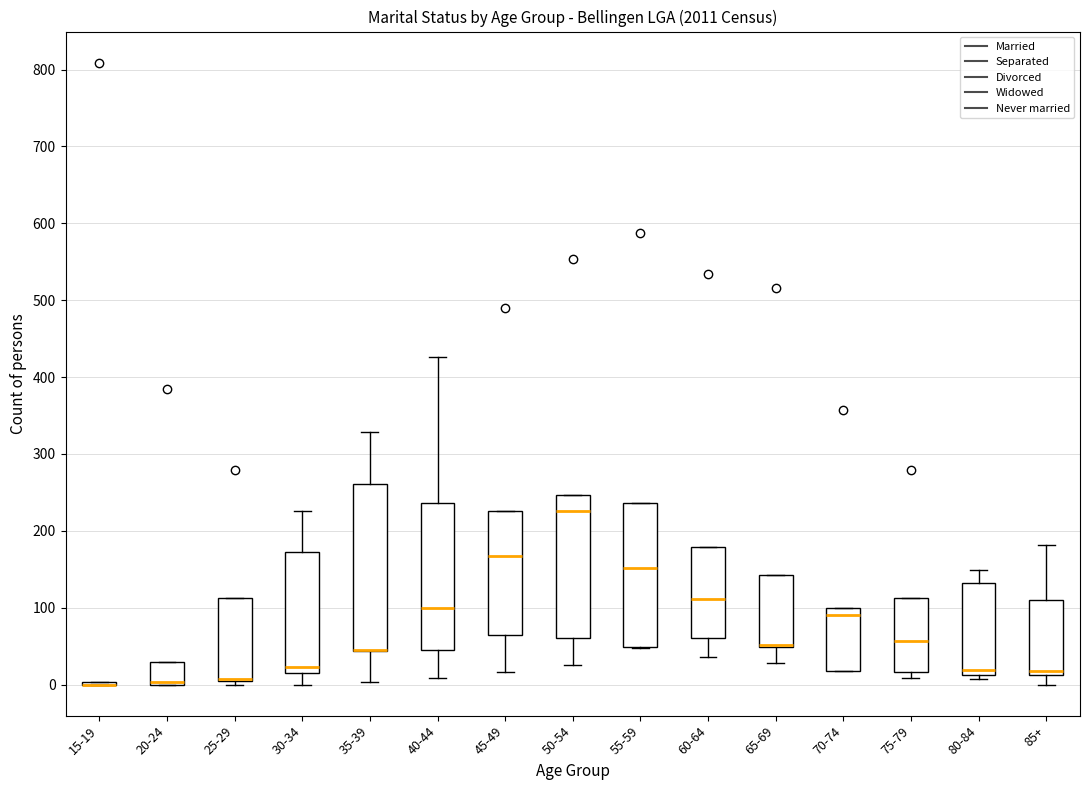

Reading left to right, transcribe this box plot: for each box, give where its median line is, the range the box spans, and where its two whiskers end, as read against the y-axis. The values are not printed on the chart, so give them approximately, as read against the axis.

15-19: box collapsed to a line at 0, whiskers 0 to 0
20-24: median 0 (drawn on the box's lower edge), box 0 to 30, whiskers 0 to 30
25-29: median 10 (drawn on the box's lower edge), box 0 to 110, whiskers 0 (just below the box's lower edge) to 110
30-34: median 20 (just above the box's lower edge), box 20 to 170, whiskers 0 to 230
35-39: median 50 (drawn on the box's lower edge), box 40 to 260, whiskers 0 to 330
40-44: median 100, box 50 to 240, whiskers 10 to 430
45-49: median 170, box 60 to 230, whiskers 20 to 230
50-54: median 230, box 60 to 250, whiskers 30 to 250
55-59: median 150, box 50 to 240, whiskers 50 to 240
60-64: median 110, box 60 to 180, whiskers 40 to 180
65-69: median 50 (drawn on the box's lower edge), box 50 to 140, whiskers 30 to 140
70-74: median 90, box 20 to 100, whiskers 20 to 100
75-79: median 60, box 20 to 110, whiskers 10 to 110
80-84: median 20, box 10 to 130, whiskers 10 (just below the box's lower edge) to 150
85+: median 20, box 10 to 110, whiskers 0 to 180